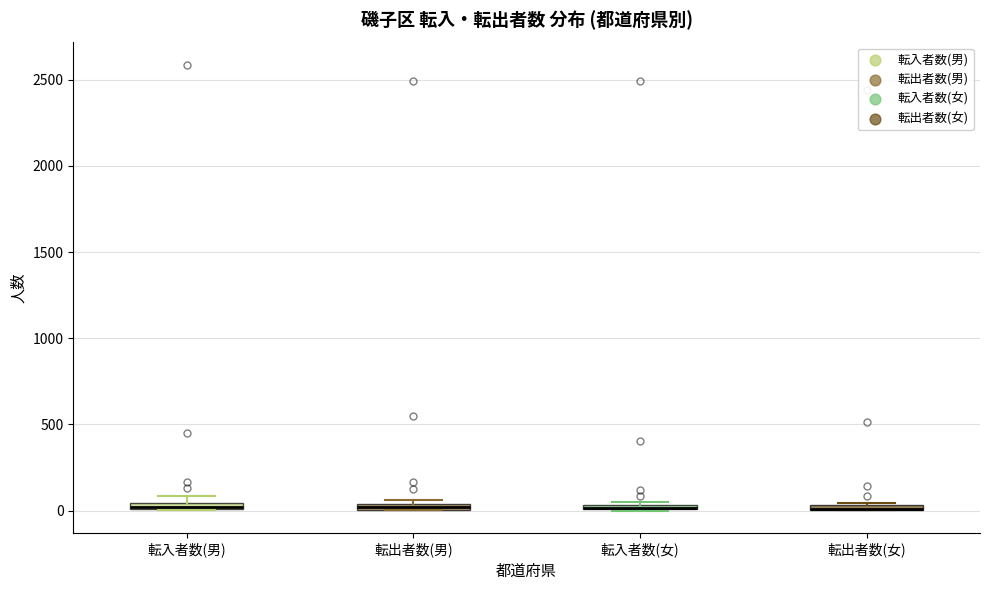

Where is the upper edge of the box for 転出者数(女) on the y-axis? The values are not printed on the chart, so give them approximately, as read against the axis.

50